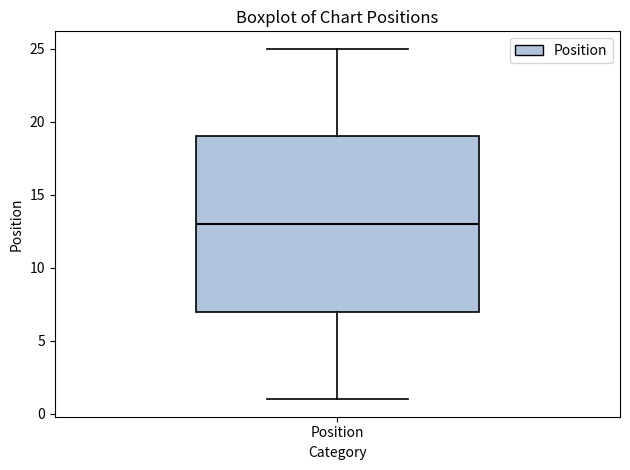

Transcribe this box plot: give where the median line is, the range the box spans, and where the two whiskers end, as read against the y-axis. The values are not printed on the chart, so give them approximately, as read against the axis.

median 13, box 7 to 19, whiskers 1 to 25